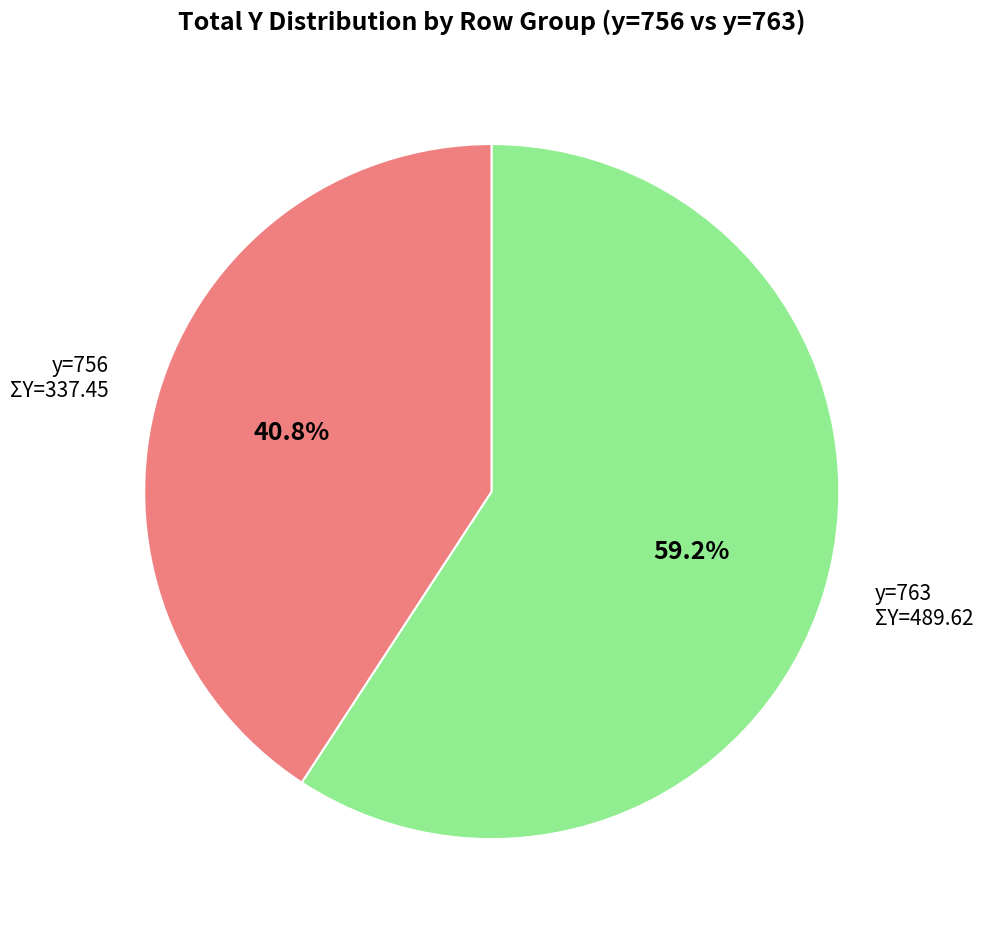

Which category has the biggest portion of the pie?

y=763